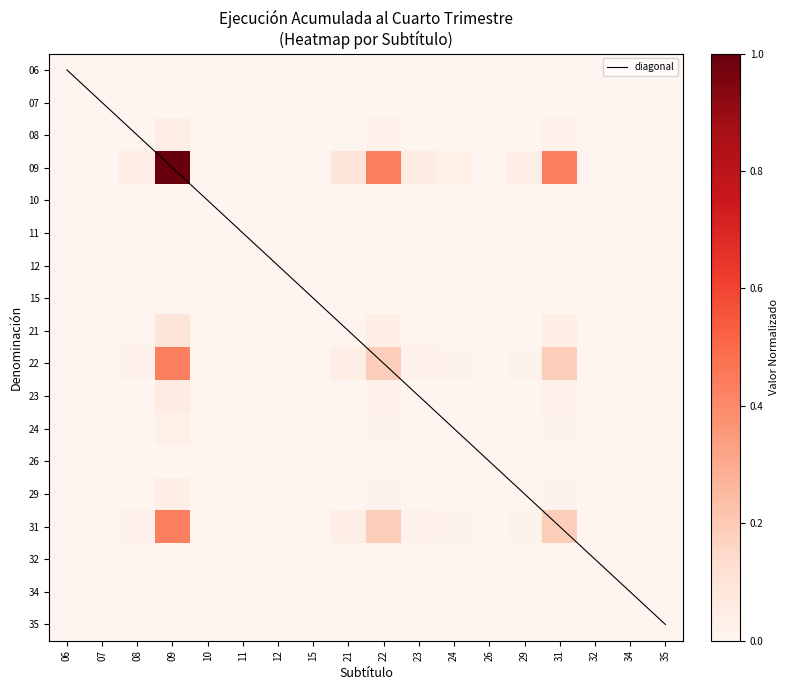

Rank the series at 24 from highest to lowest value.

diagonal, 09, 22, 31, 21, 23, 08, 29, 24, 34, 32, 06, 26, 07, 12, 10, 11, 15, 35